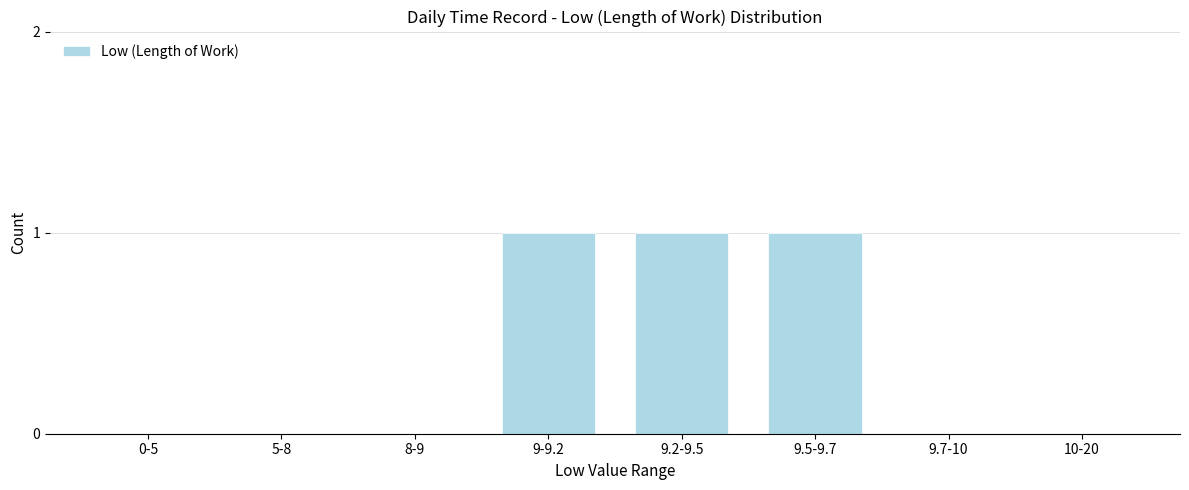

The value at 9.5-9.7 is 2. True or false?

False